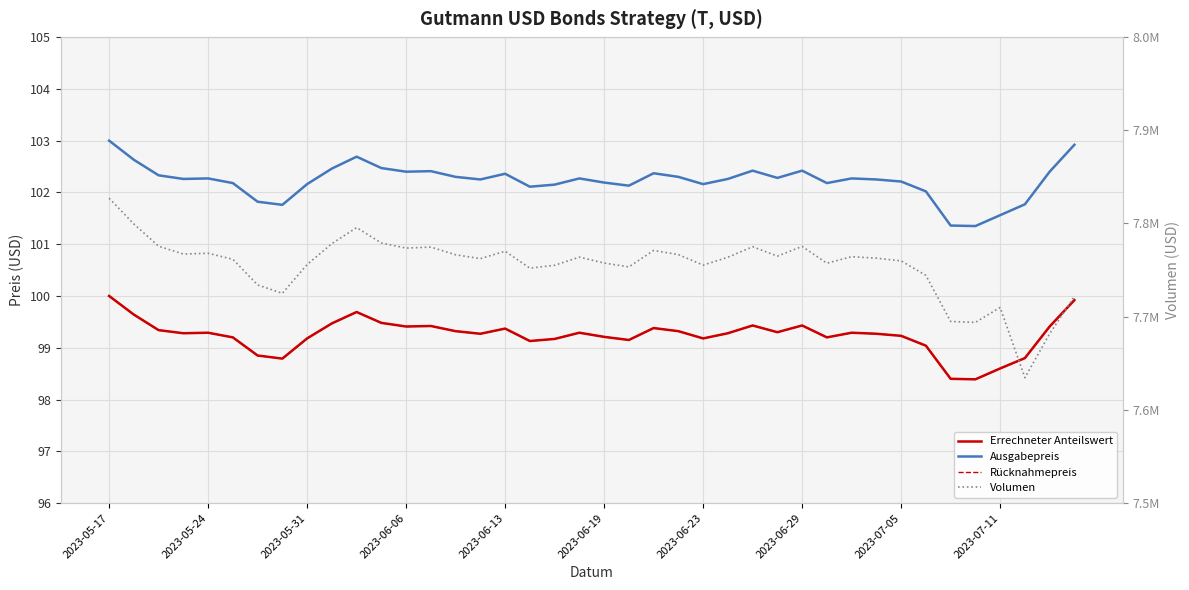

Rank the categories by Errechneter Anteilswert value from lowest to highest.

35, 34, 36, 2023-06-29, 37, 2023-06-23, 33, 17, 21, 18, 2023-07-05, 24, 2023-06-19, 29, 20, 32, 15, 31, 2023-06-06, 25, 2023-06-13, 19, 30, 27, 14, 23, 2023-05-31, 16, 22, 12, 38, 13, 26, 28, 2023-07-11, 11, 2023-05-24, 10, 39, 2023-05-17